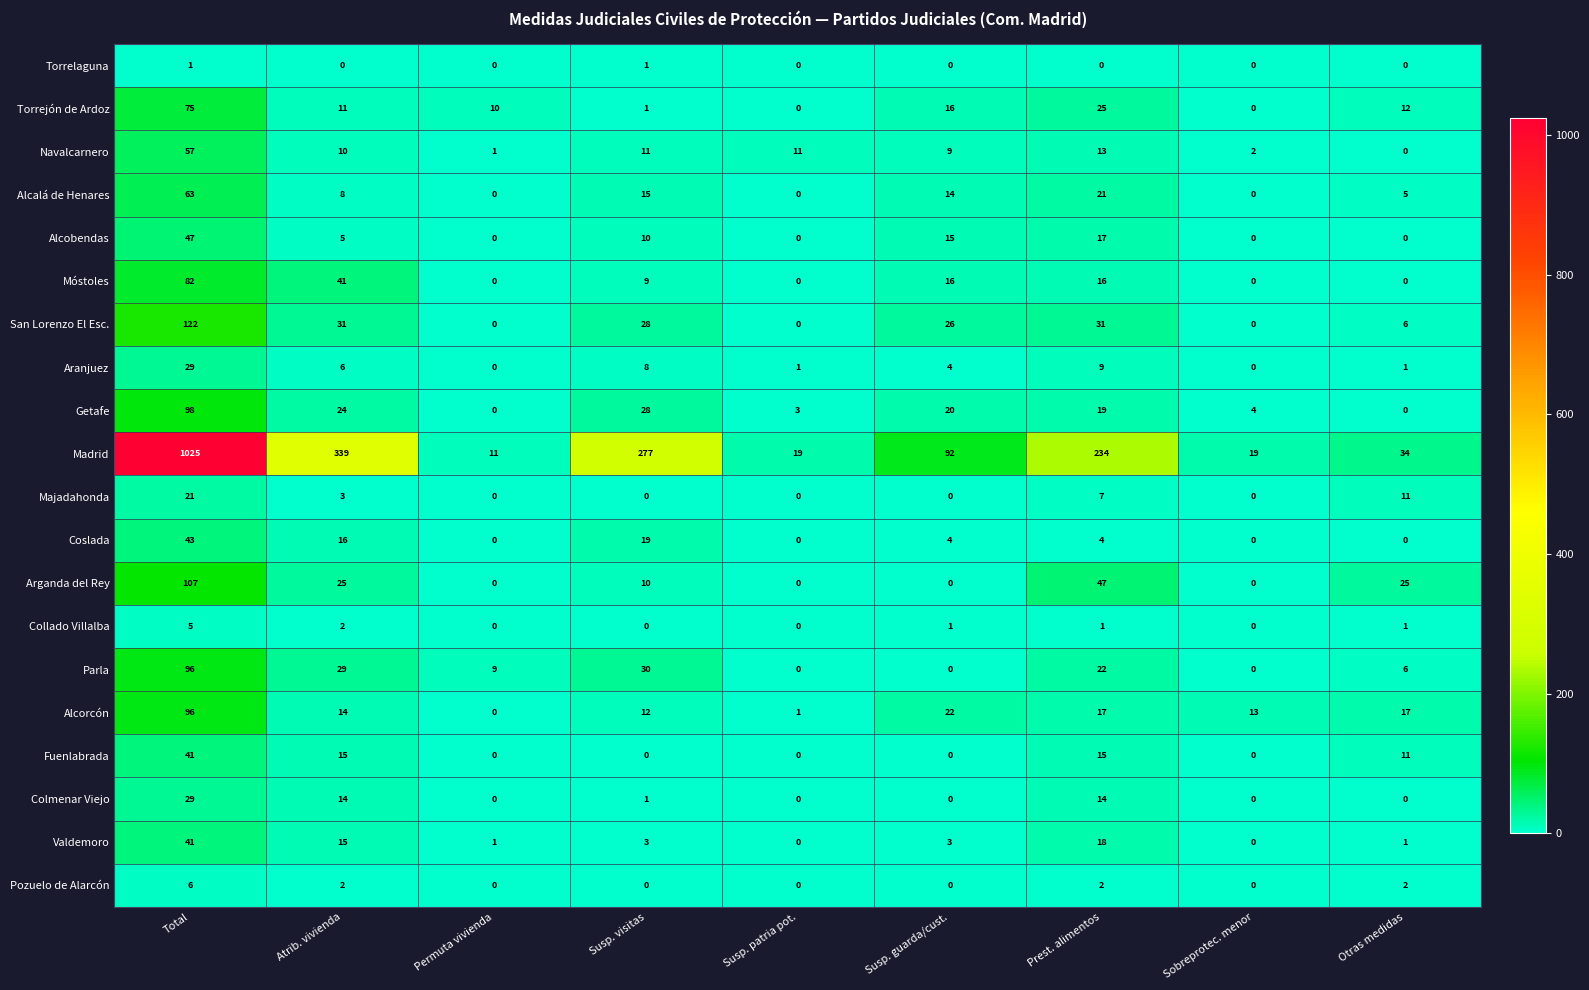

The value of Coslada at Susp. guarda/cust. is 4. True or false?

True